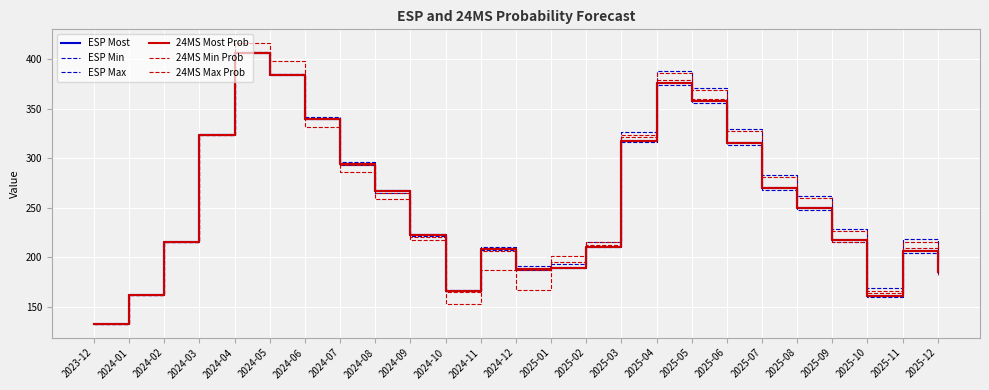

Where is the first local maximum for ESP Min?

2024-04